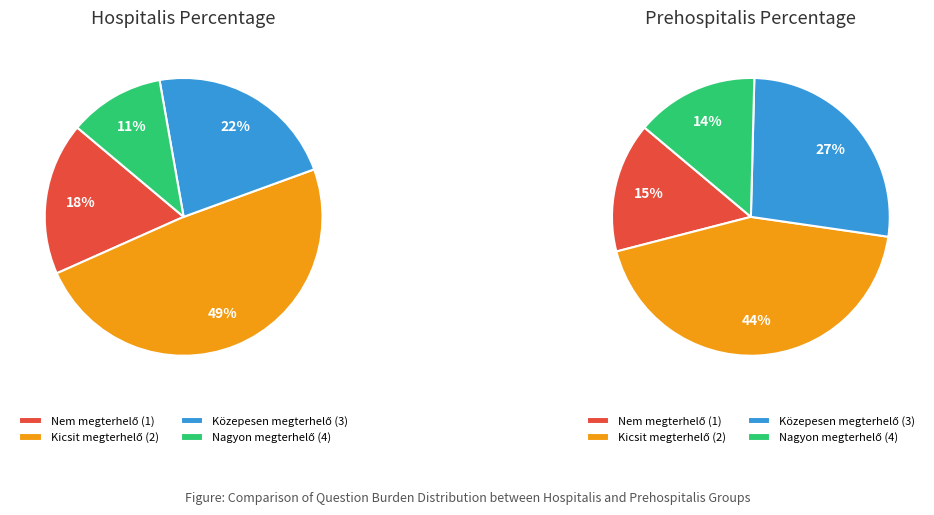

True or false: 0 accounts for 33% of the total.

False